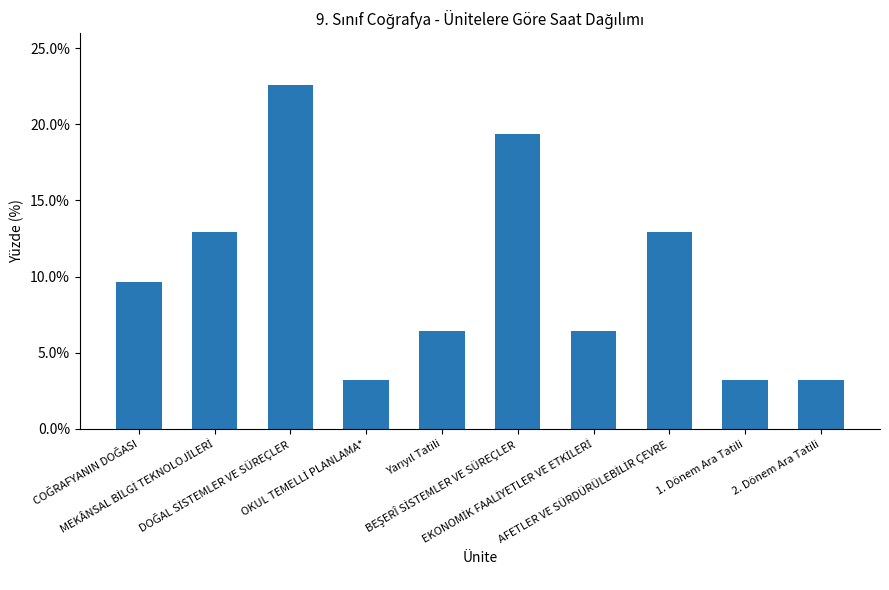

Reading left to right, list all the values displayed in this chart.

COĞRAFYANIN DOĞASI=0.1	MEKÂNSAL BİLGİ TEKNOLOJİLERİ=0.1	DOĞAL SİSTEMLER VE SÜREÇLER=0.2	OKUL TEMELLİ PLANLAMA*=0.0	Yarıyıl Tatili=0.1	BEŞERÎ SİSTEMLER VE SÜREÇLER=0.2	EKONOMİK FAALİYETLER VE ETKİLERİ=0.1	AFETLER VE SÜRDÜRÜLEBİLİR ÇEVRE=0.1	1. Dönem Ara Tatili=0.0	2. Dönem Ara Tatili=0.0